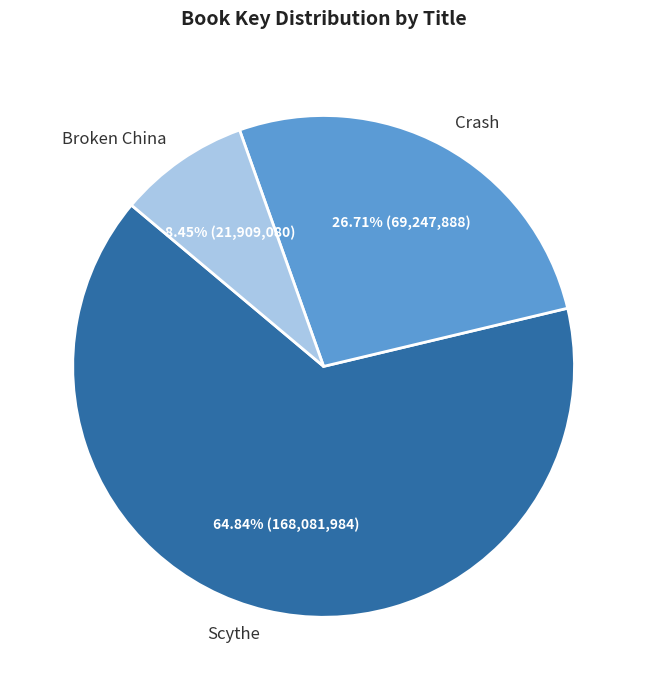

To the nearest percent, what is the difference between the Scythe and Crash slice percentages?

38%